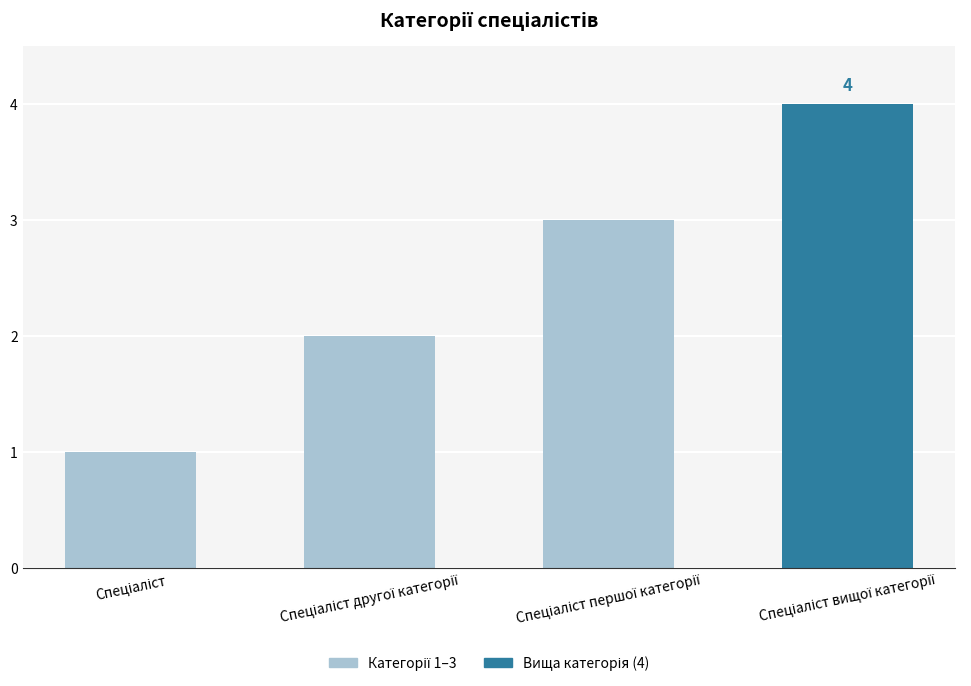

What is the sum of all values?

10